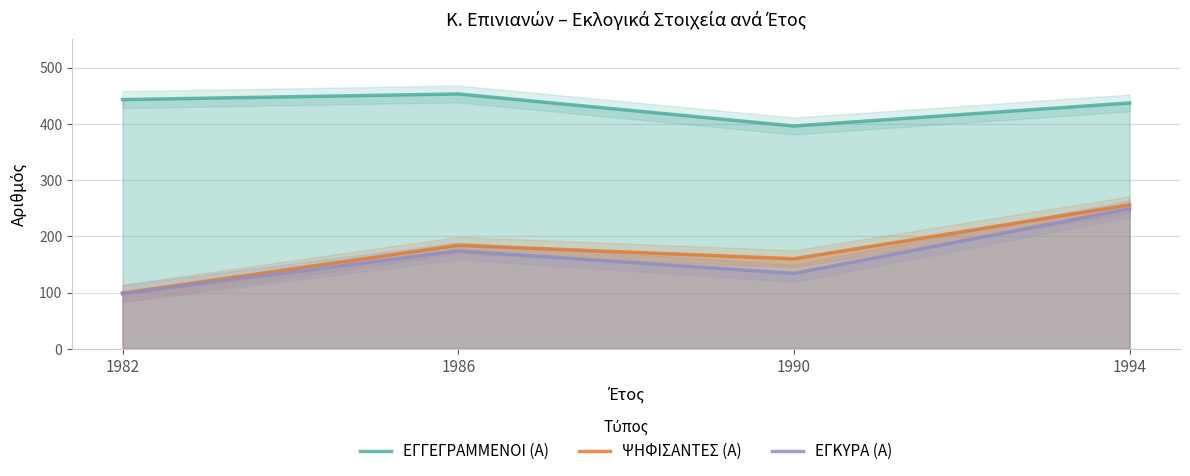

What is the spread (max minus min) of values at 1982?

345